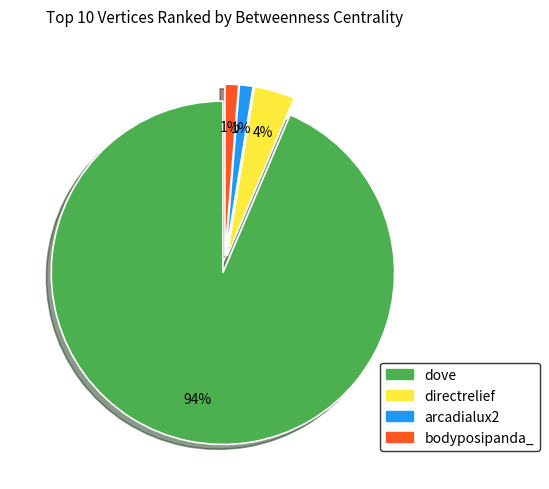

How many segments does this pie chart have?

4